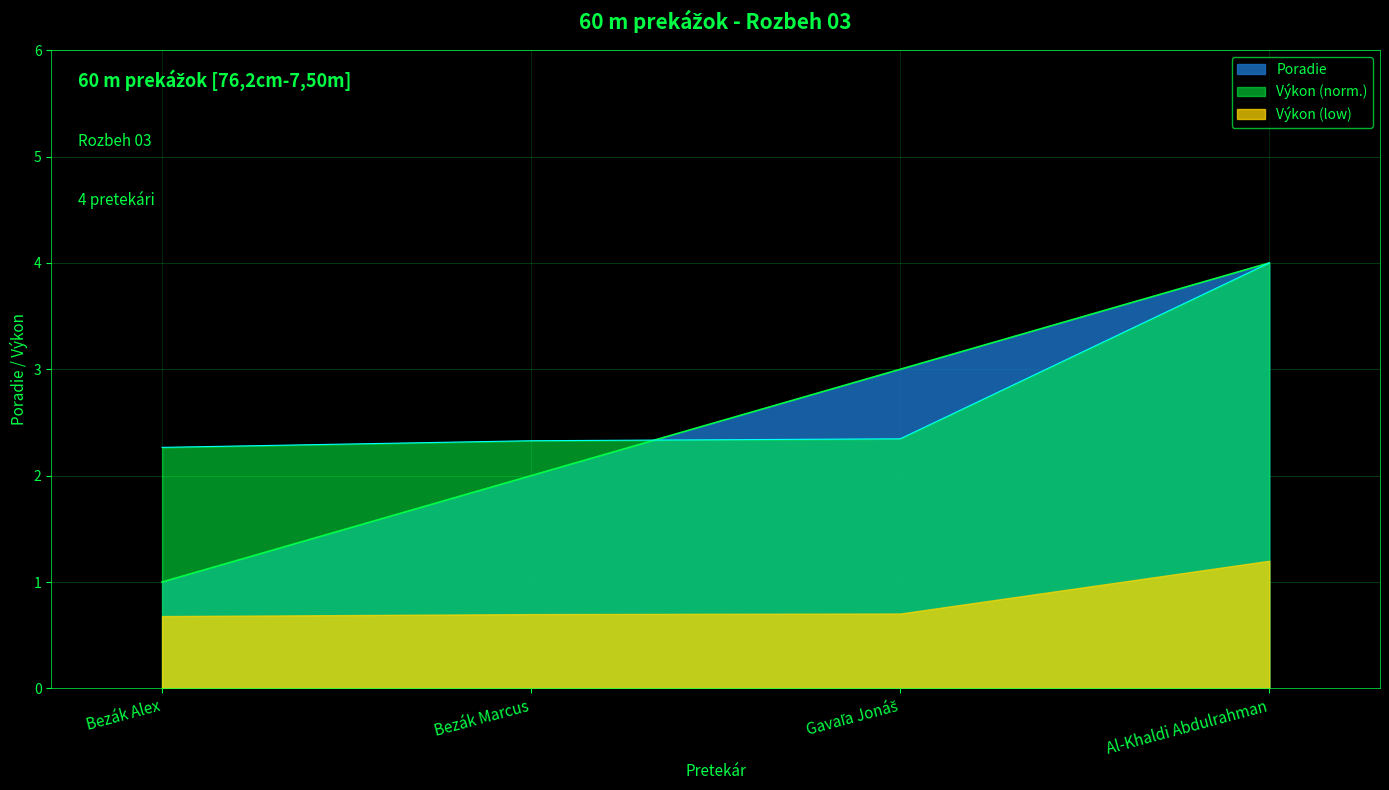

What is the difference between the values at Gavaľa Jonáš and Bezák Alex?

2